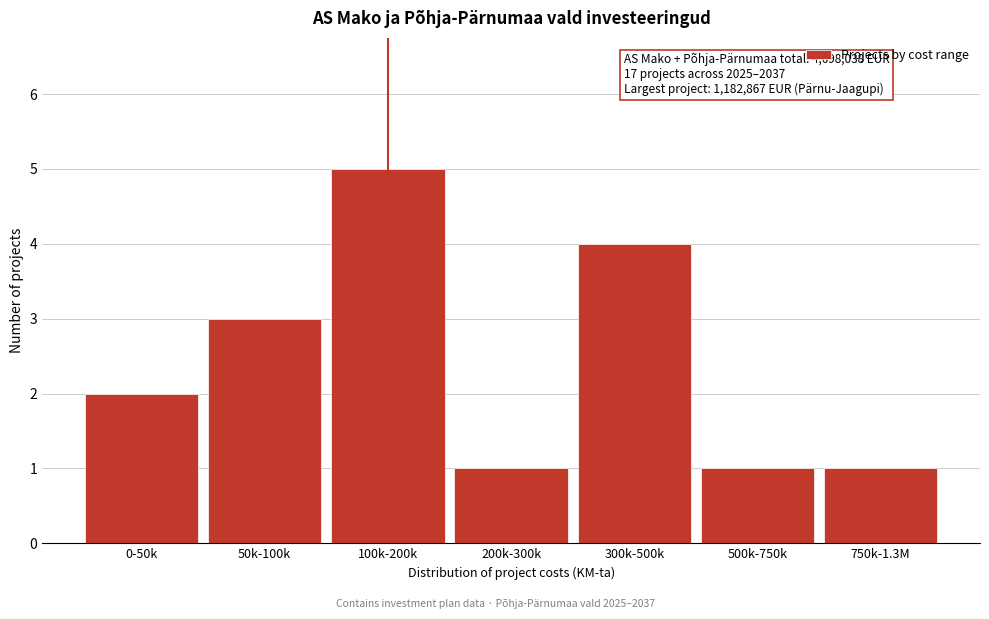

Reading left to right, extract all data points from this chart.

2	3	5	1	4	1	1